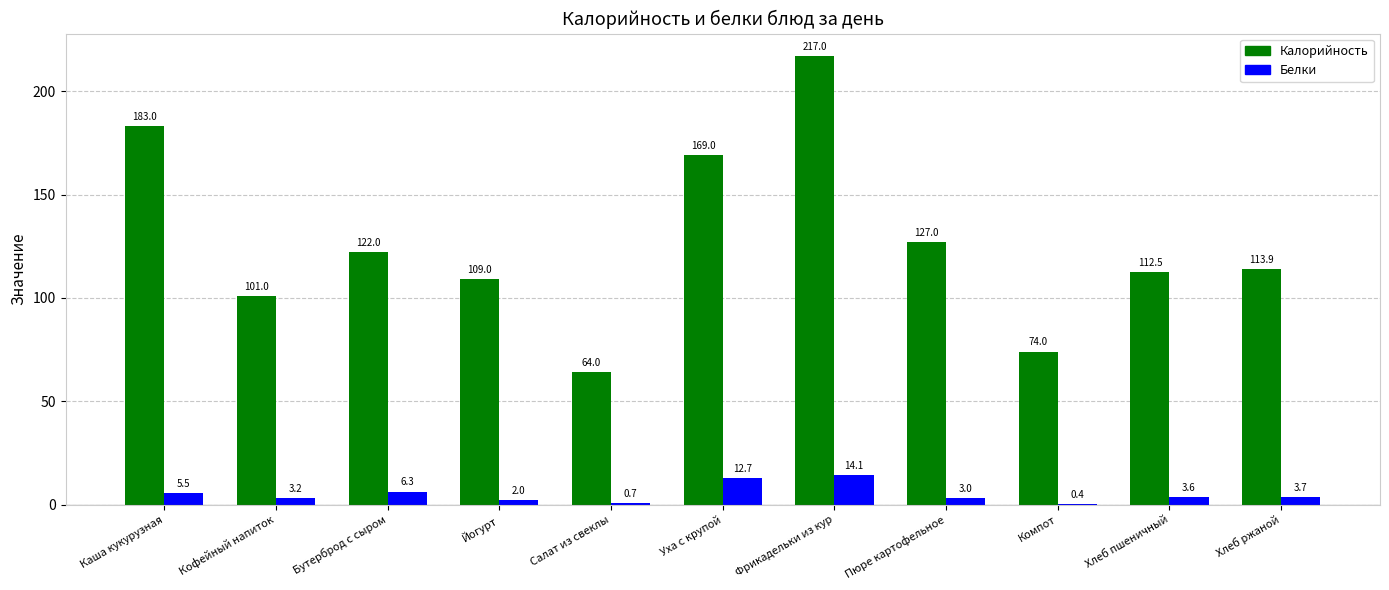

Where is Белки nearest to the value 7?

Бутерброд с сыром